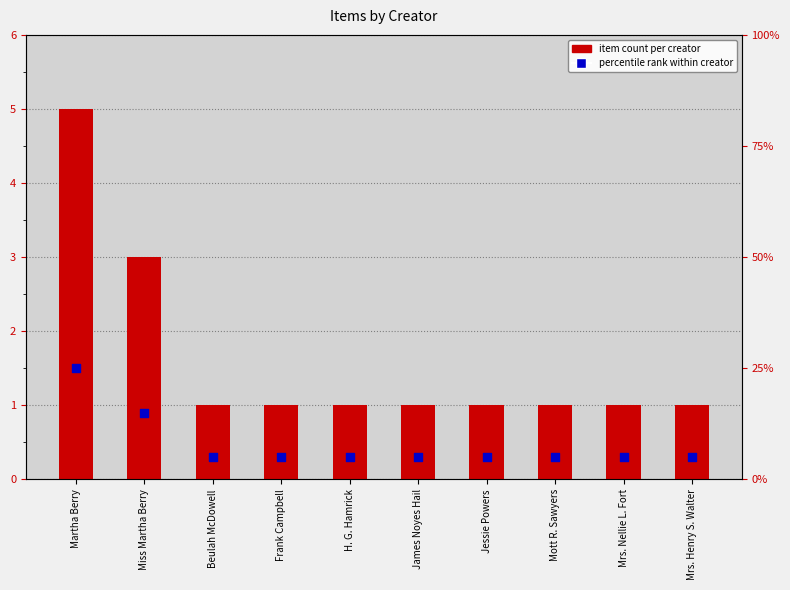

What is the total value across all series at Martha Berry?

6.5